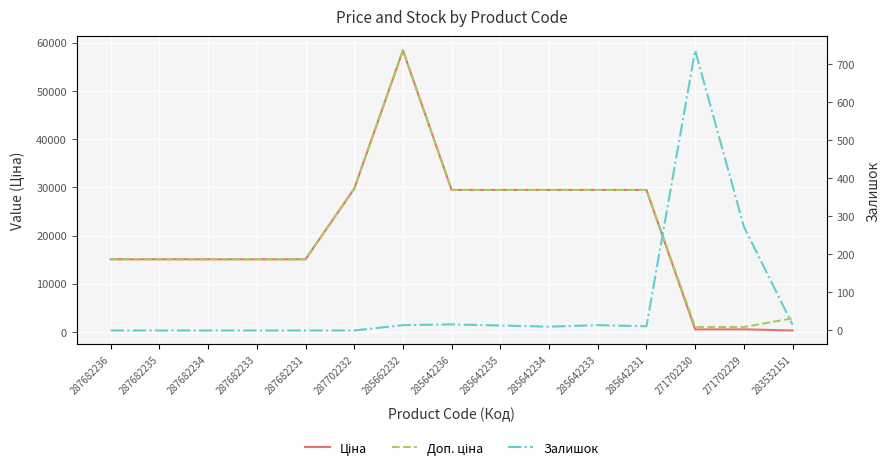

At which category is the sum across all series the highest?

285662232